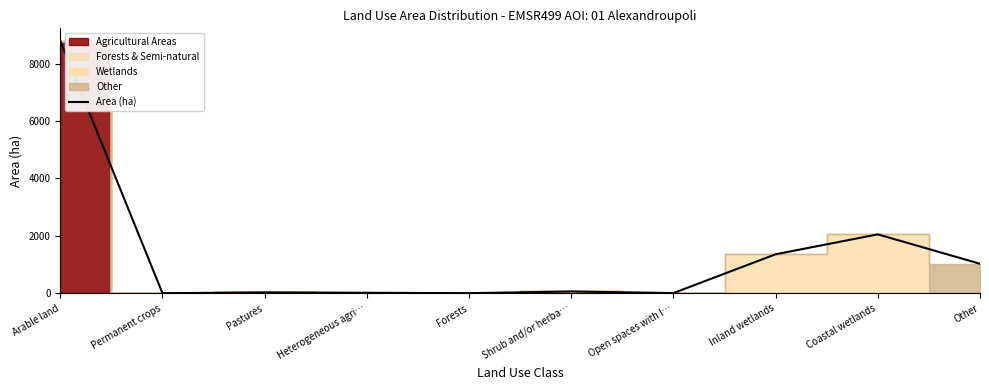

How many lines are shown in the chart?

1